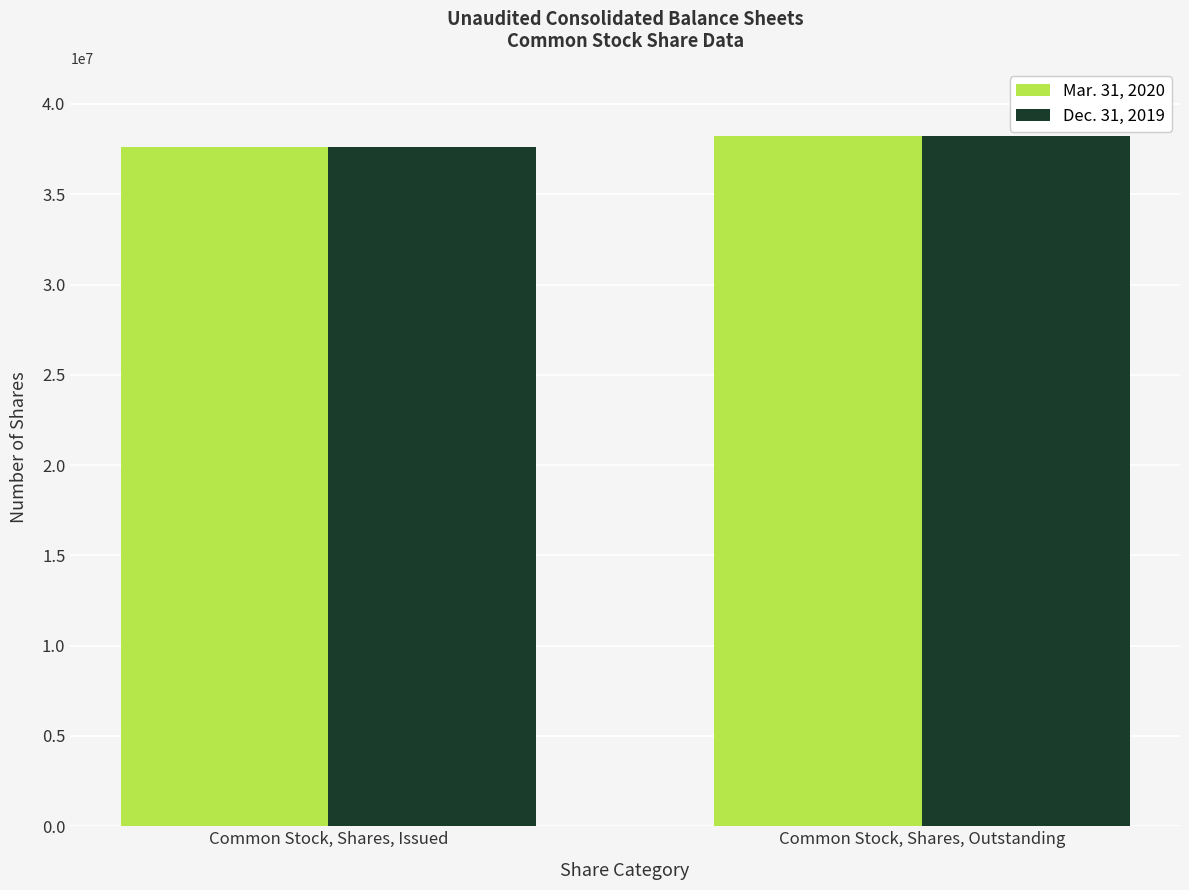

What position from the left is Common Stock, Shares, Outstanding?

2